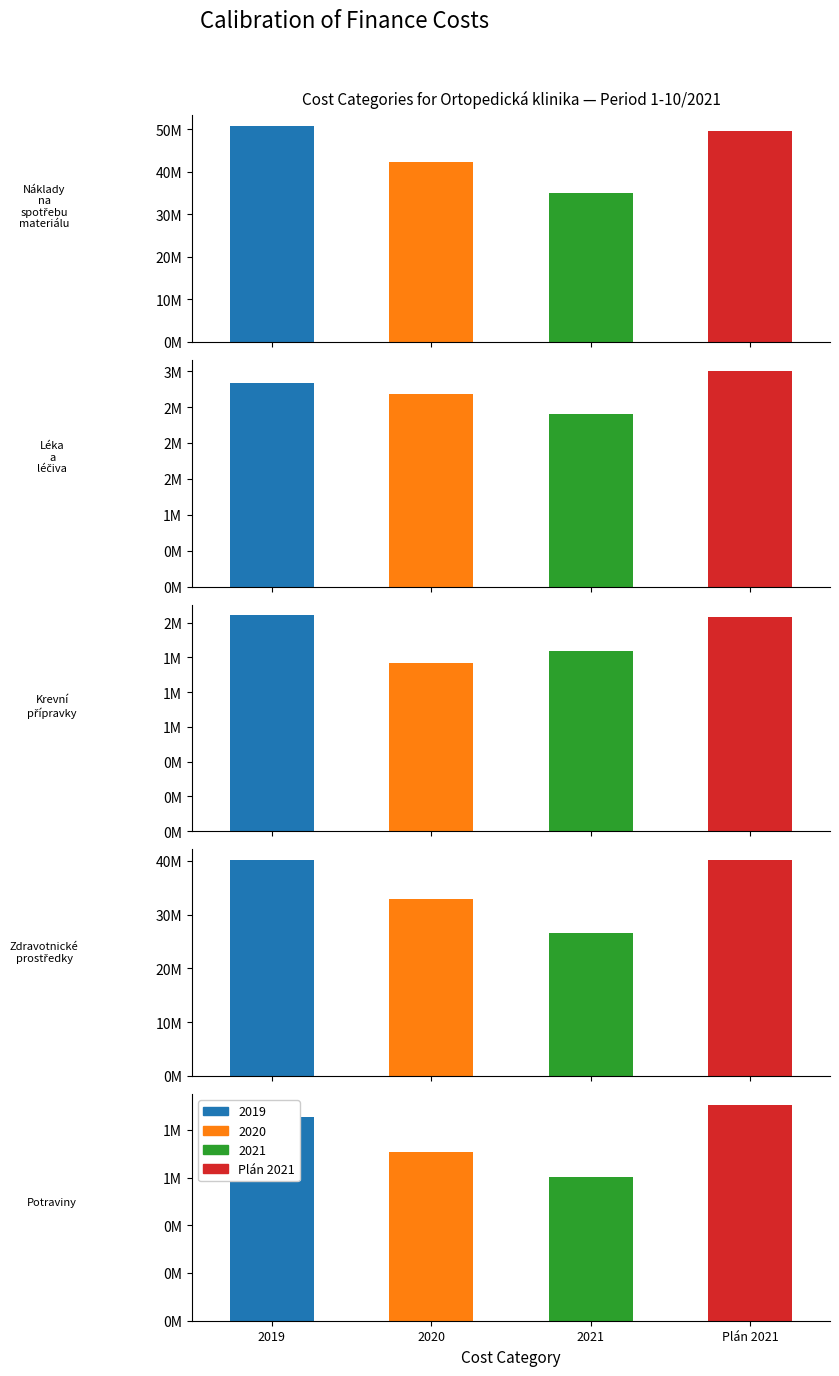

The value of 2021 at 1 is 2398352.7. True or false?

True